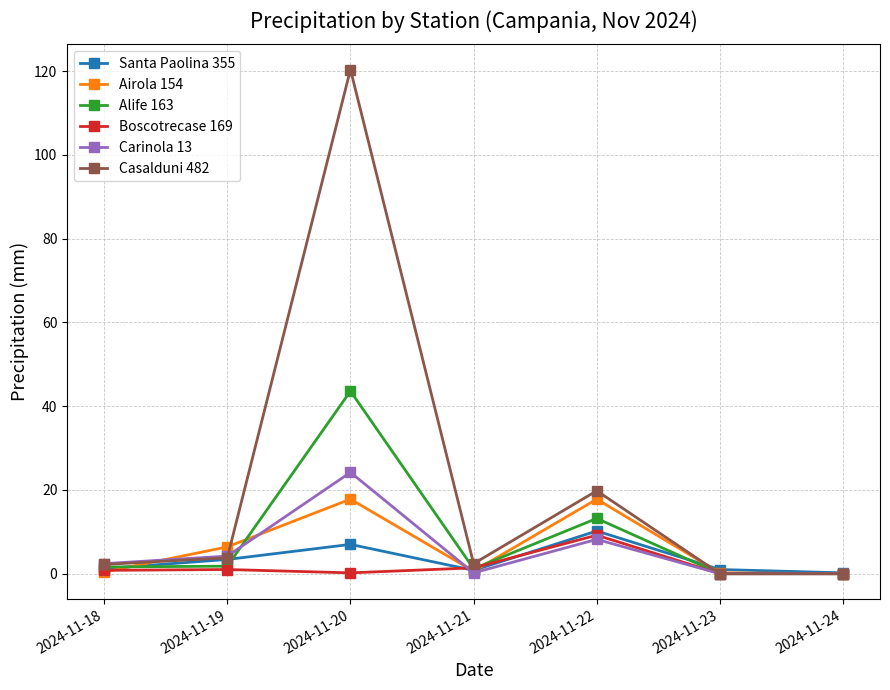

The Casalduni 482 series shows 61.8 at 2024-11-23. True or false?

False